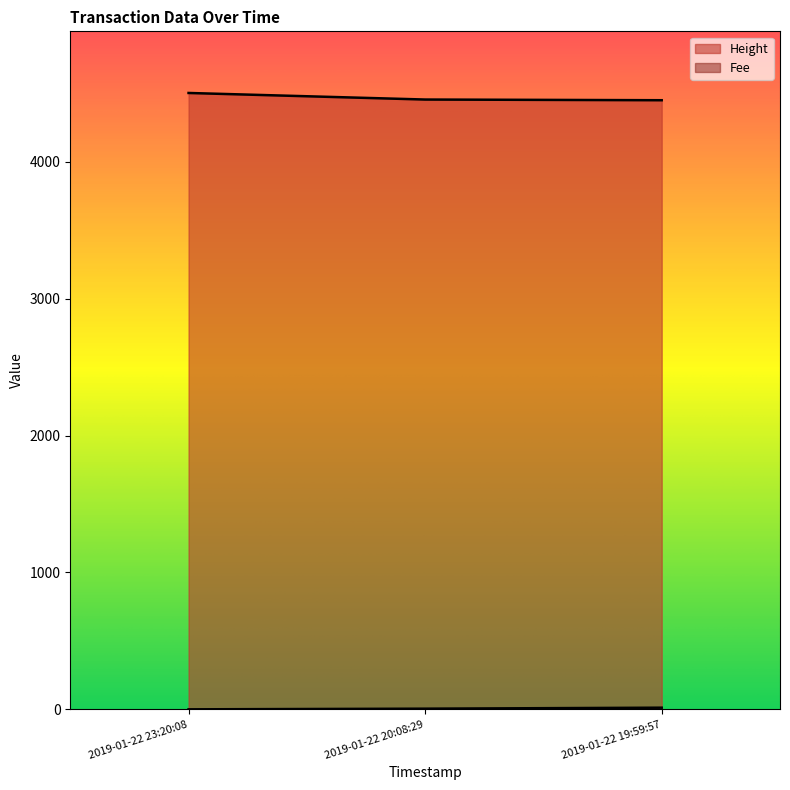

What is the difference between the Fee values at 2019-01-22 19:59:57 and 2019-01-22 20:08:29?

7.3